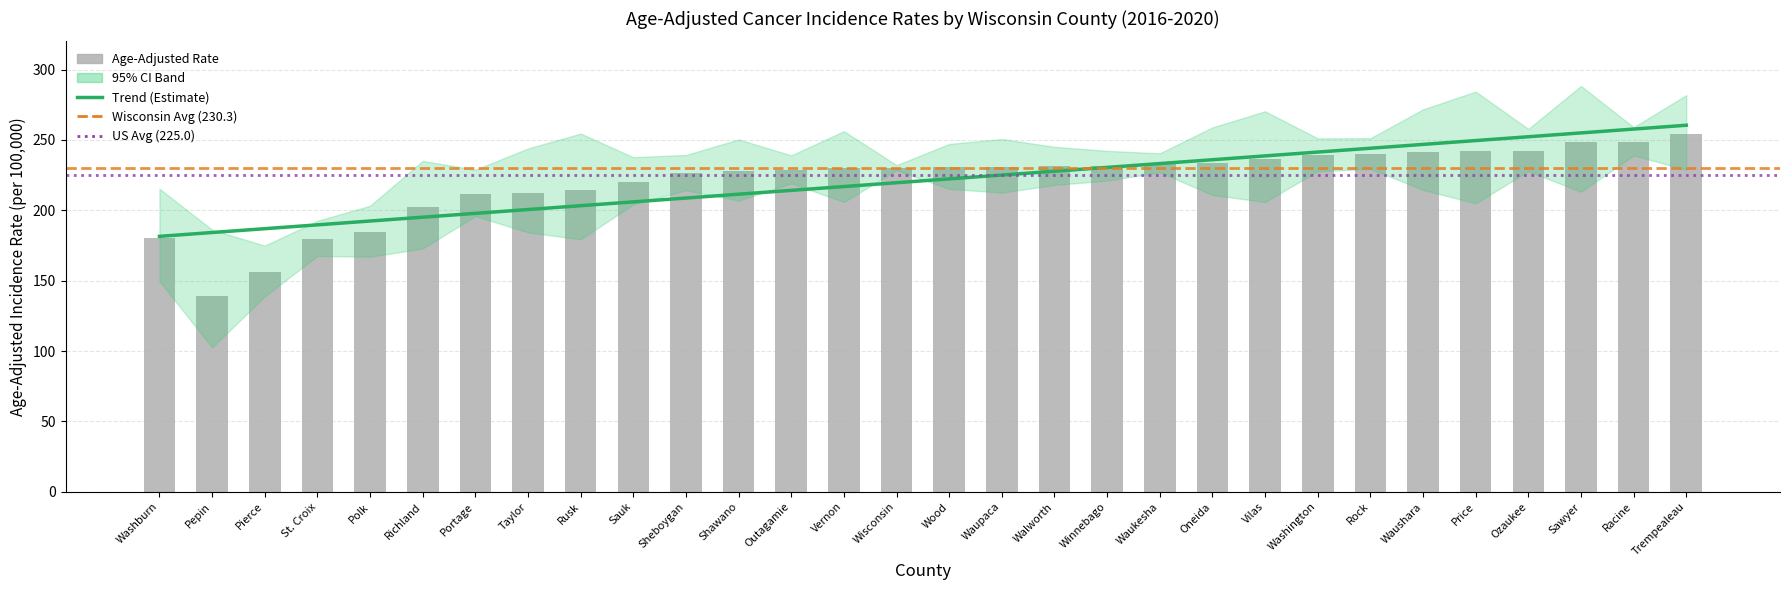

Count the number of categories in the chart.

30